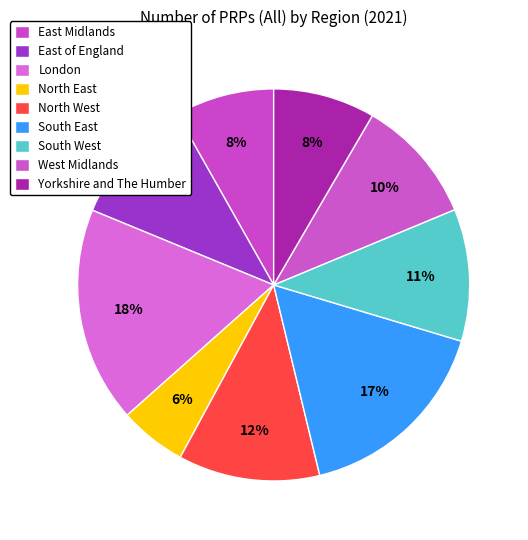

To the nearest percent, what is the difference between the East of England and South East slice percentages?

6%